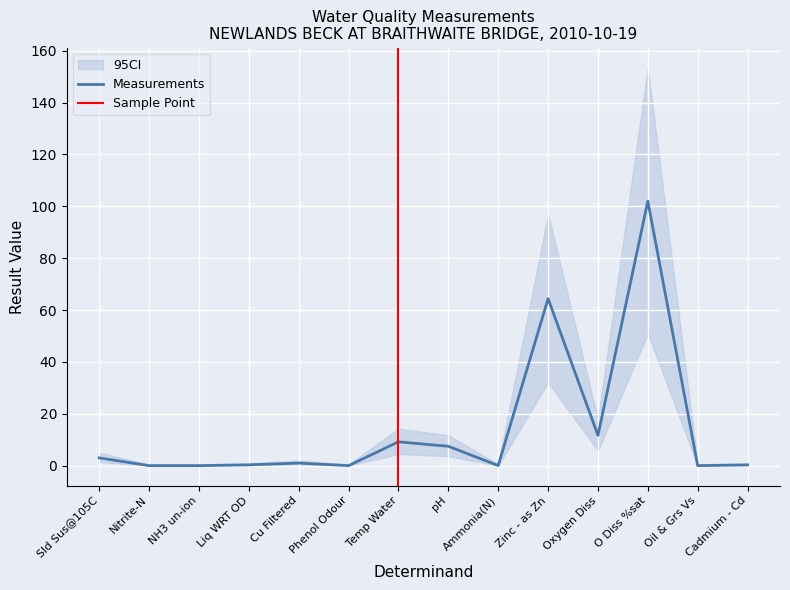

Rank the categories by value from lowest to highest.

Phenol Odour, Oil & Grs Vs, NH3 un-ion, Nitrite-N, Ammonia(N), Cadmium - Cd, Liq WRT OD, Cu Filtered, Sld Sus@105C, pH, Temp Water, Oxygen Diss, Zinc - as Zn, O Diss %sat